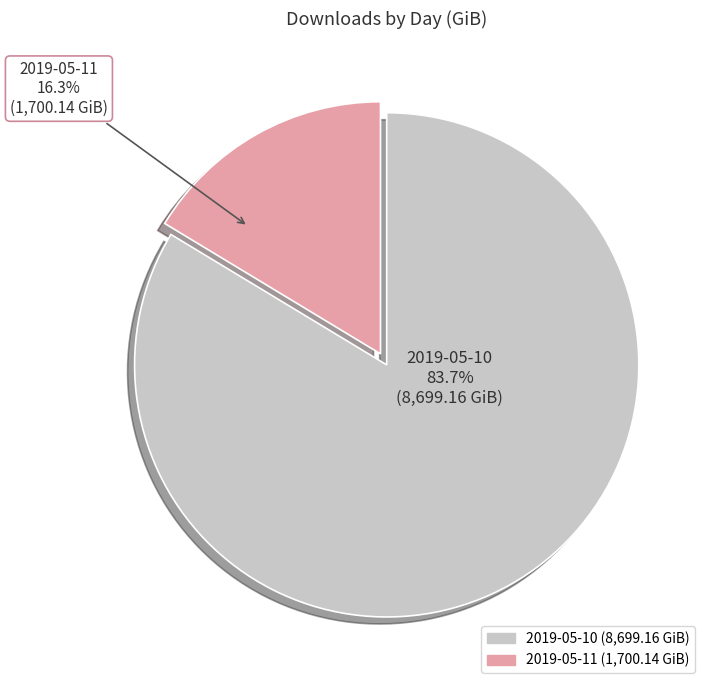

The 2019-05-10 slice represents 89% of the pie. True or false?

False